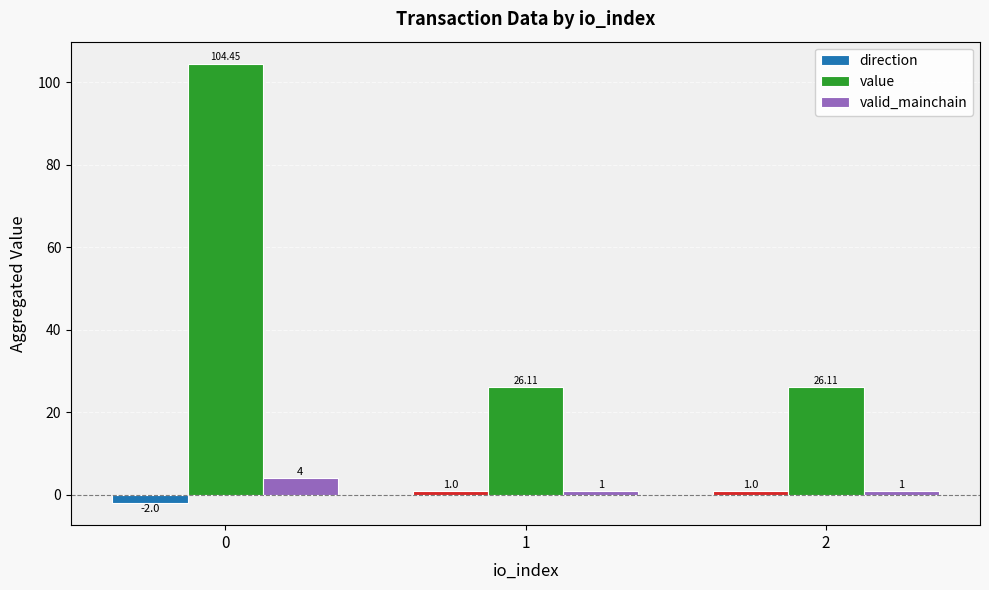

Does the chart contain any negative values?

Yes